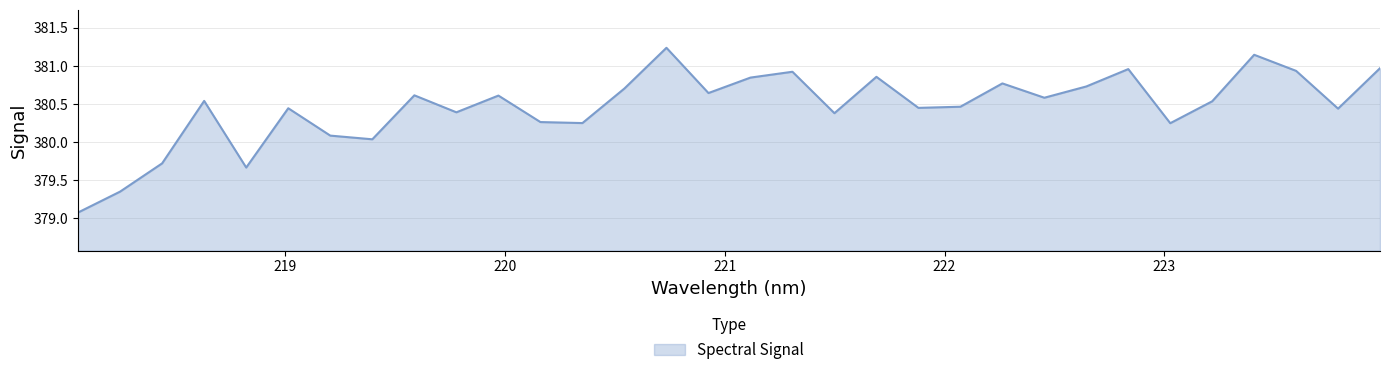

Does the chart have visible grid lines?

Yes